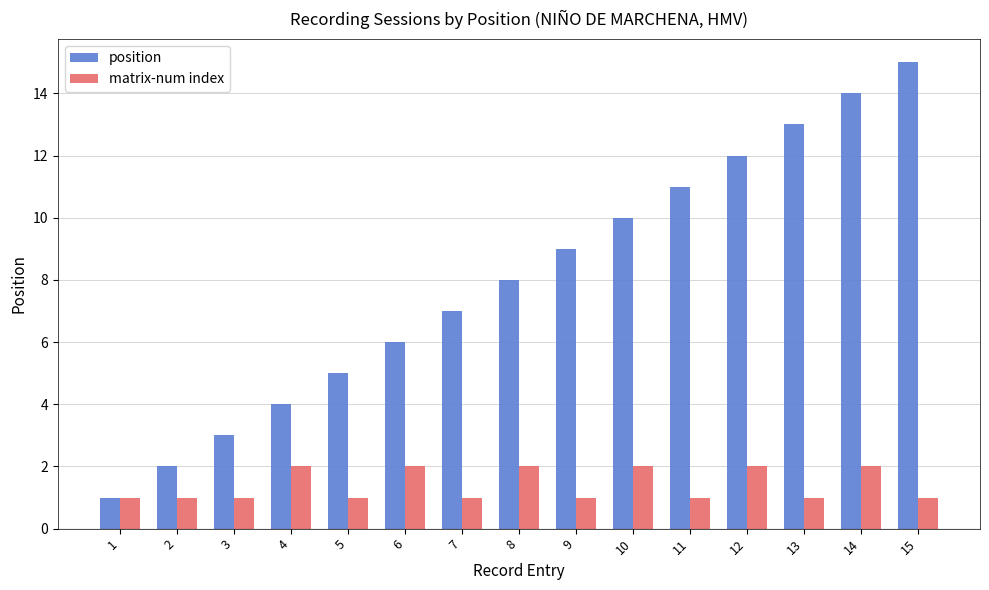

What is the difference between the position values at 5 and 14?

9